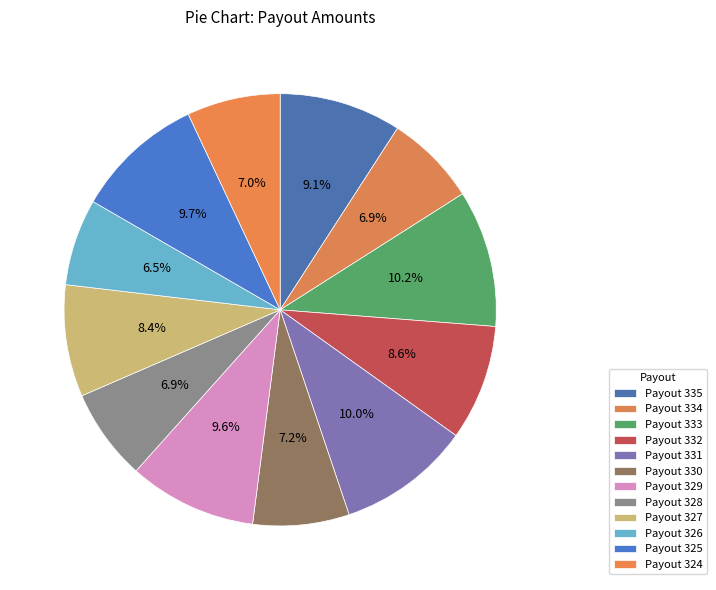

Does any single category account for the majority?

No